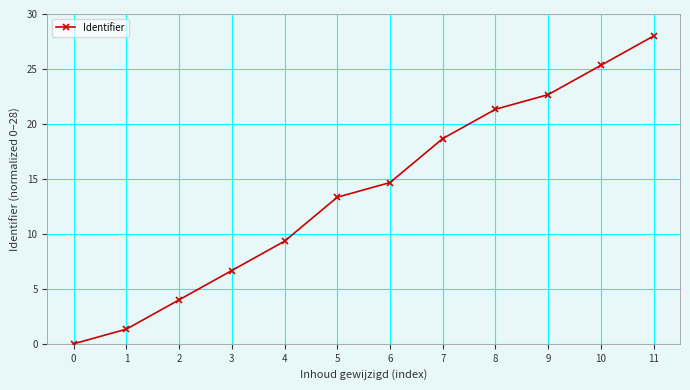

Which label corresponds to the largest value in the chart?

11